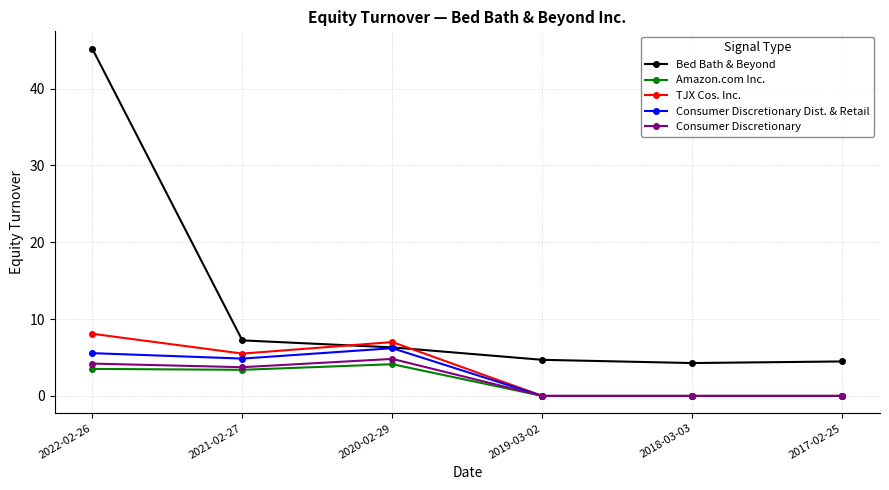

What is the label of the 5th point from the right?

2021-02-27